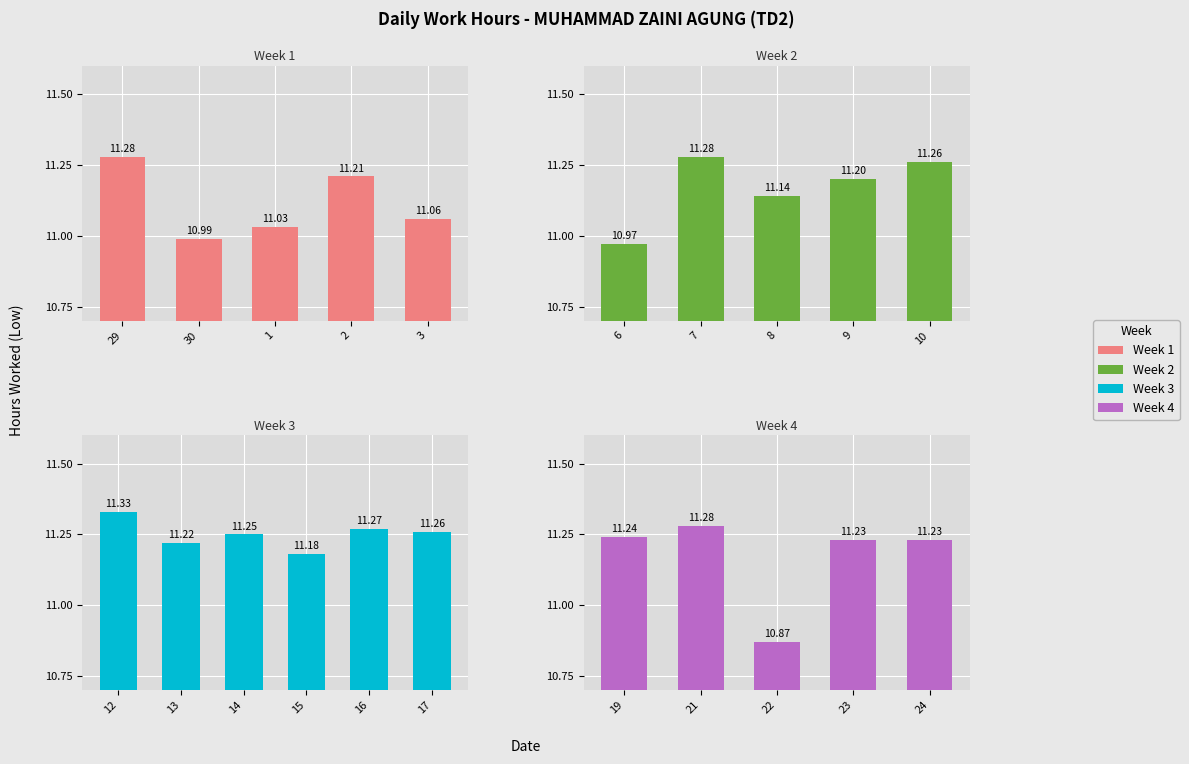

Read the value at 13.

11.2